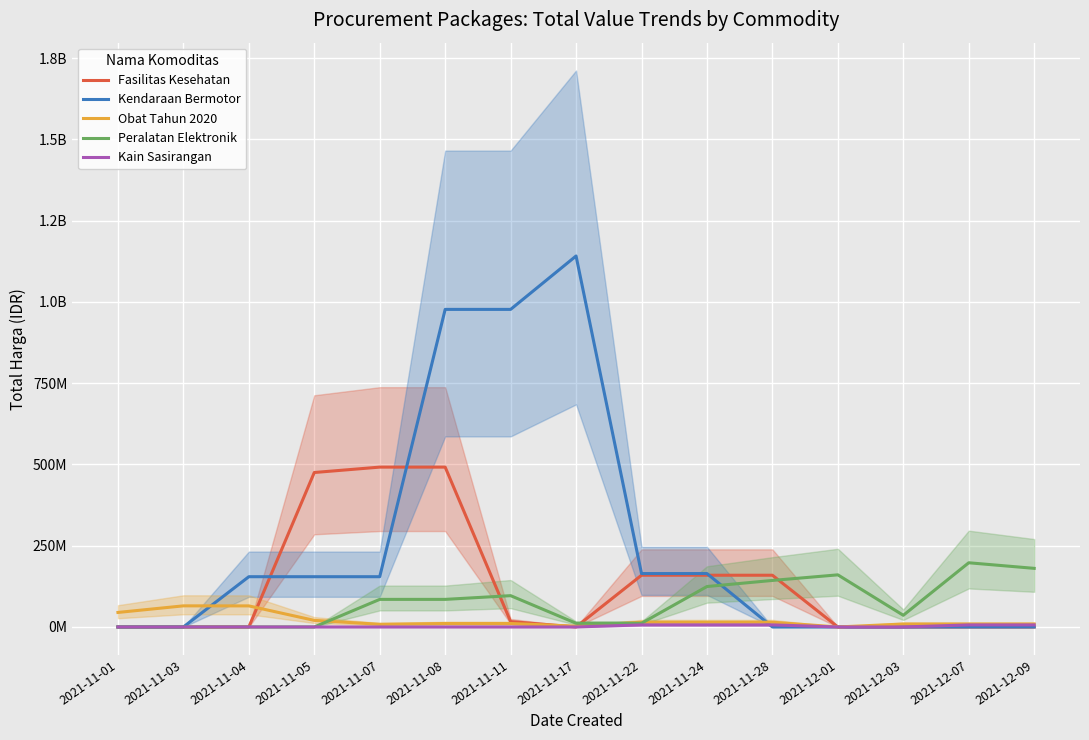

How many data points in Kain Sasirangan are above 0?

5